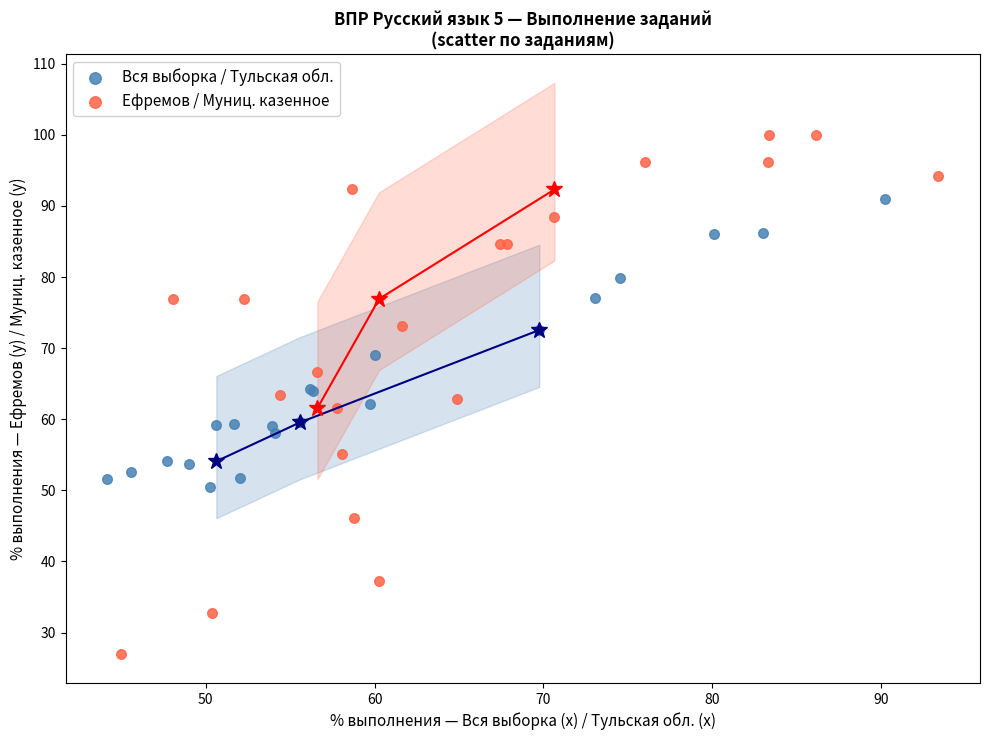

What are all the series names shown in the legend?

Вся выборка / Тульская обл., Ефремов / Муниц. казенное